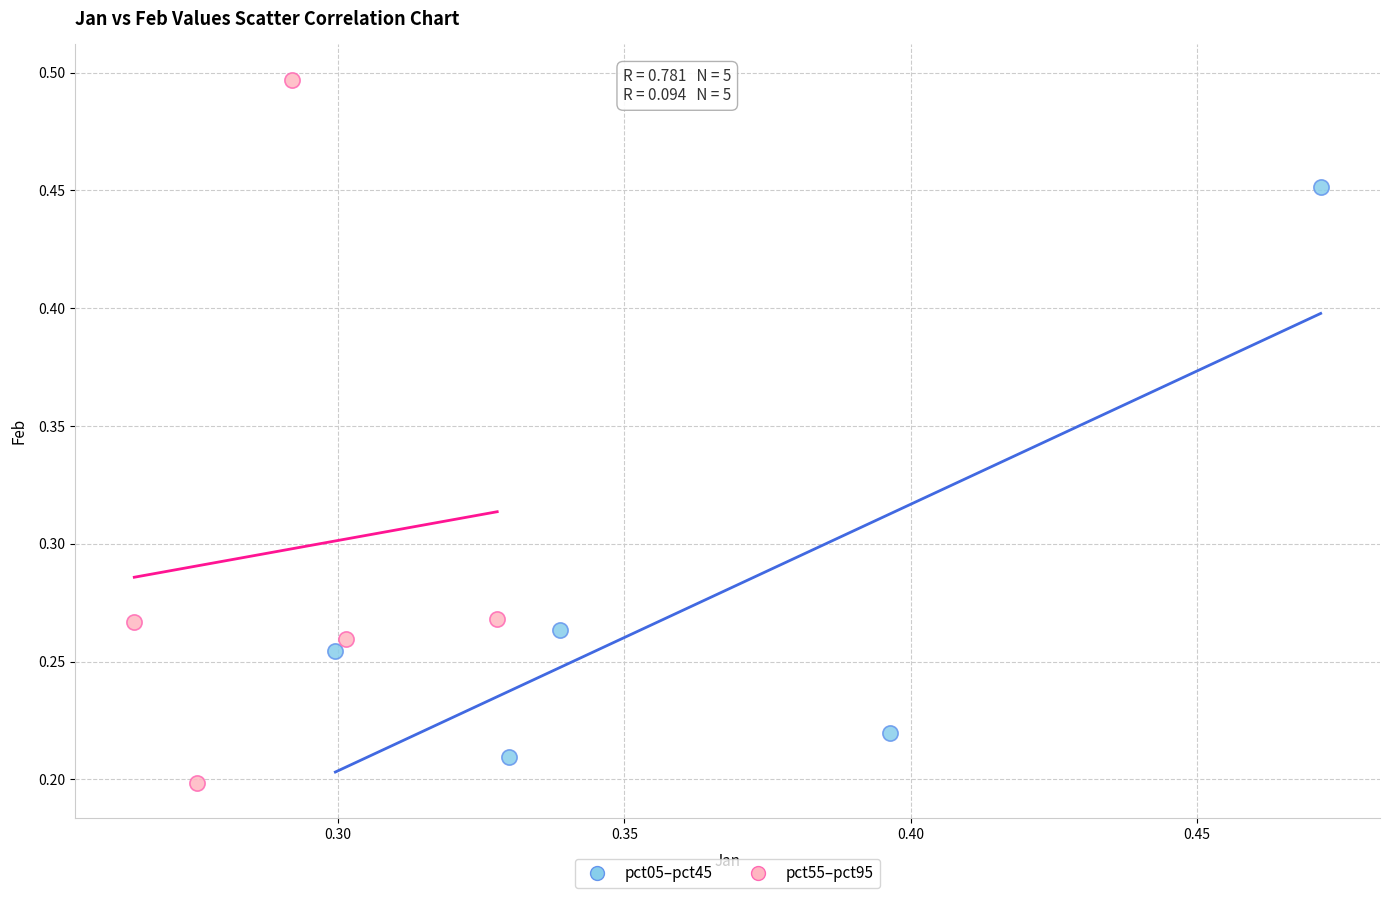

Which series reaches the minimum Y coordinate?

pct55–pct95